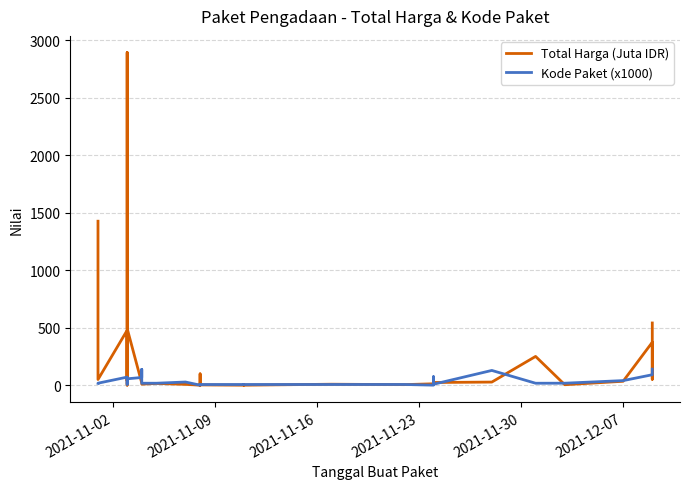

What is the maximum value for Kode Paket (x1000)?

139.8